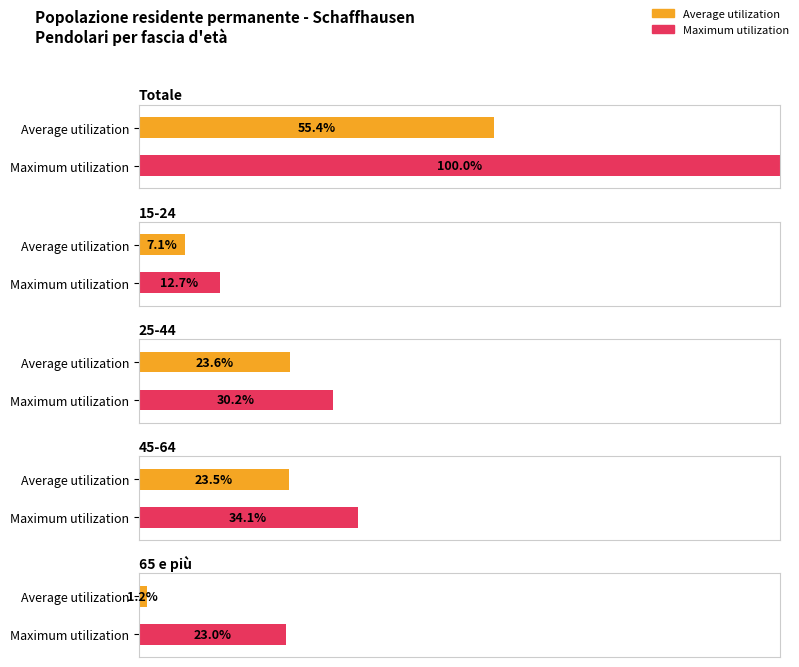

Which category has the highest value across all series?

Totale